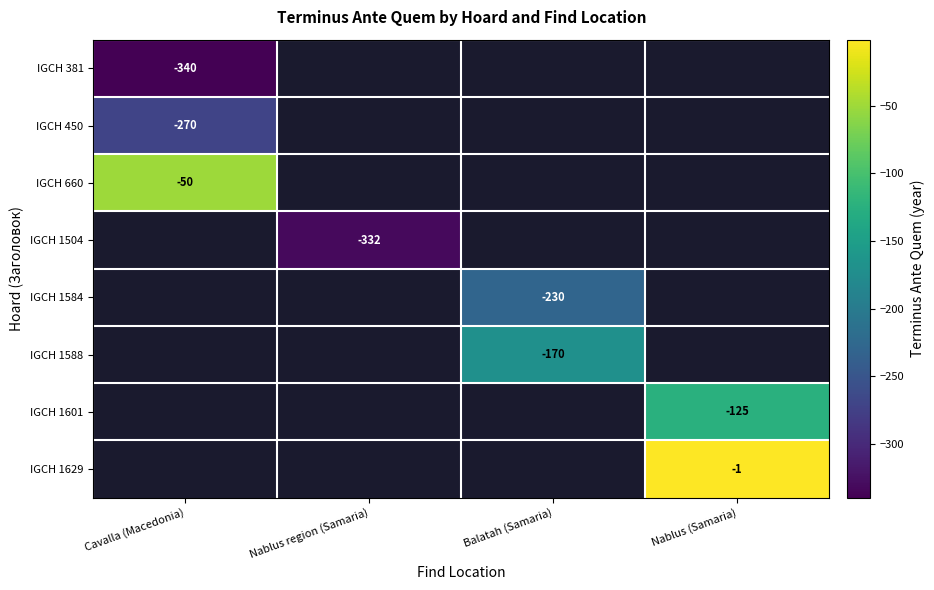

Which label corresponds to the smallest value in the chart?

Cavalla (Macedonia)